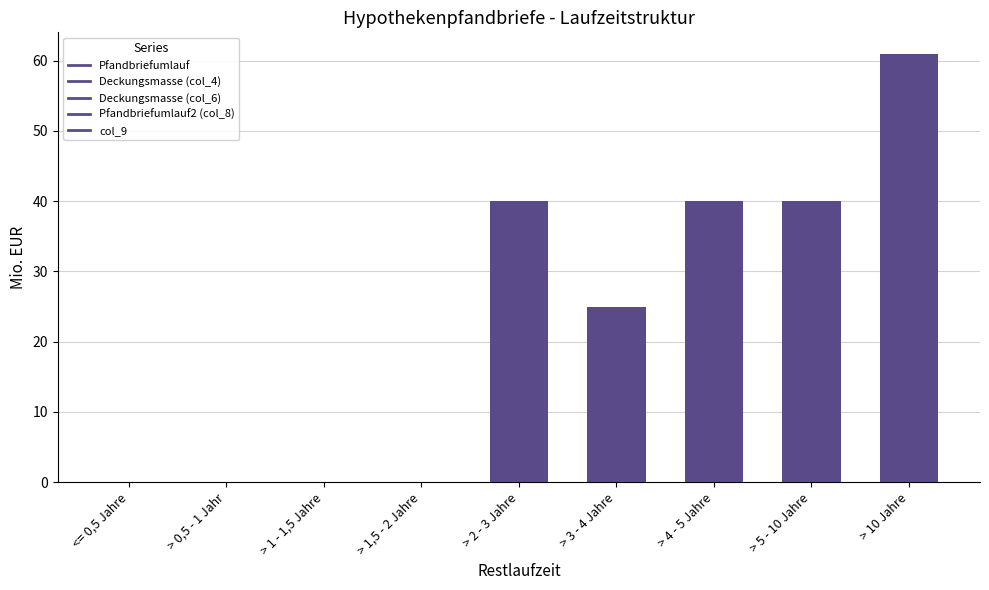

What is the greatest value displayed?

61